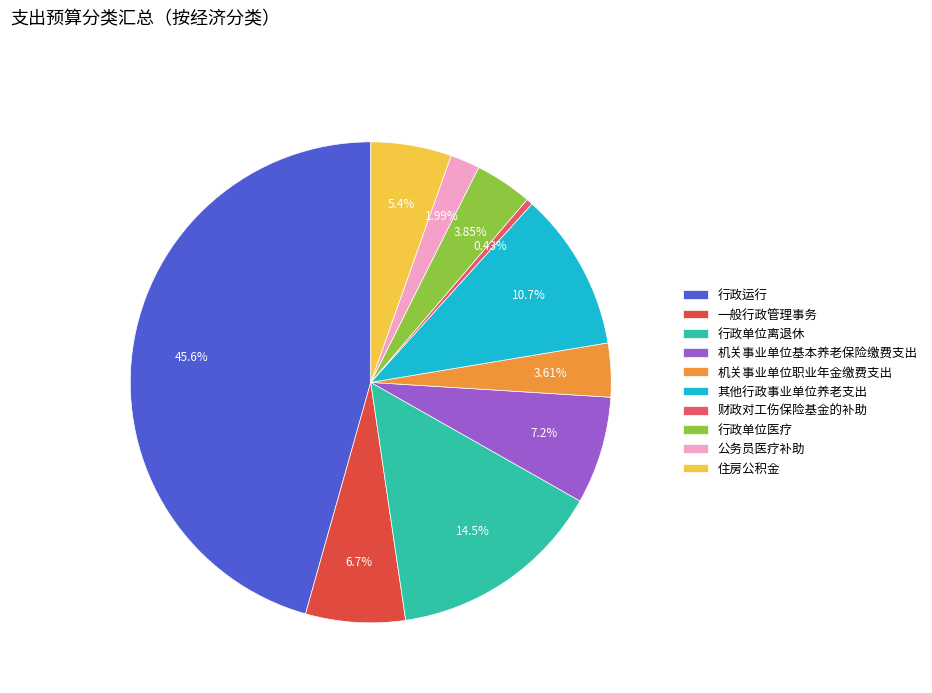

Which slice is the largest?

行政运行